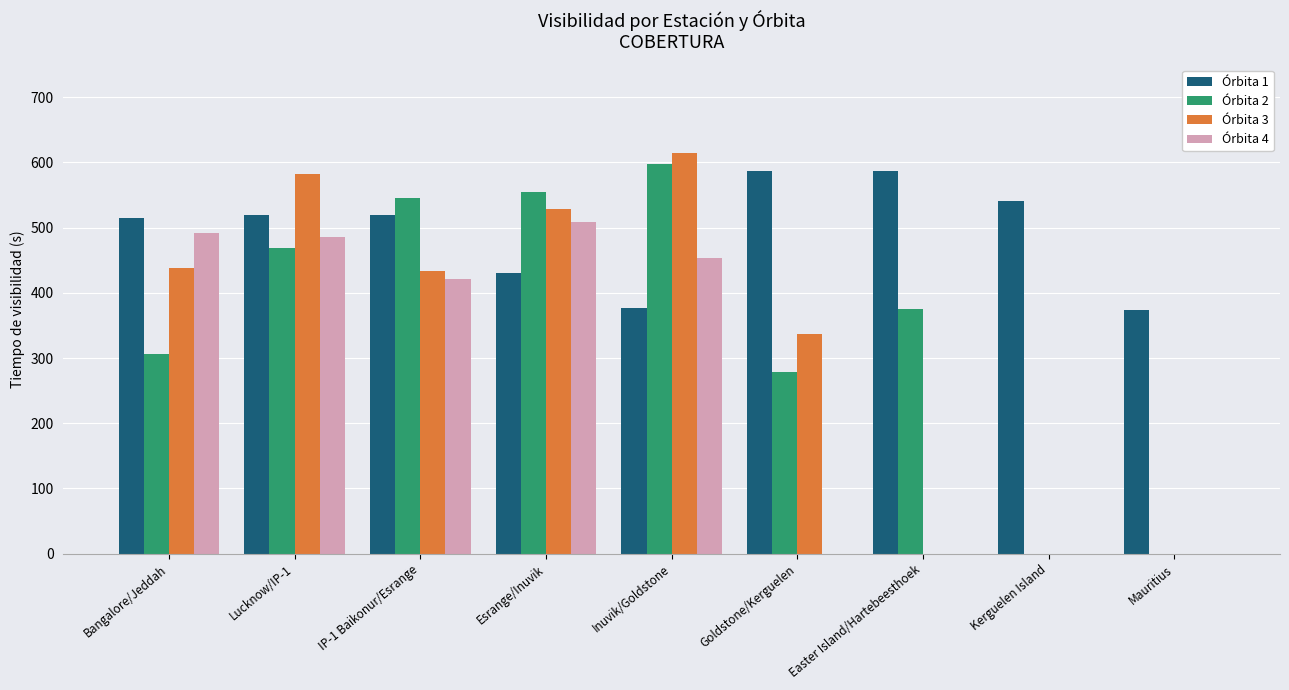

The value of Órbita 1 at Bangalore/Jeddah is 739.5. True or false?

False